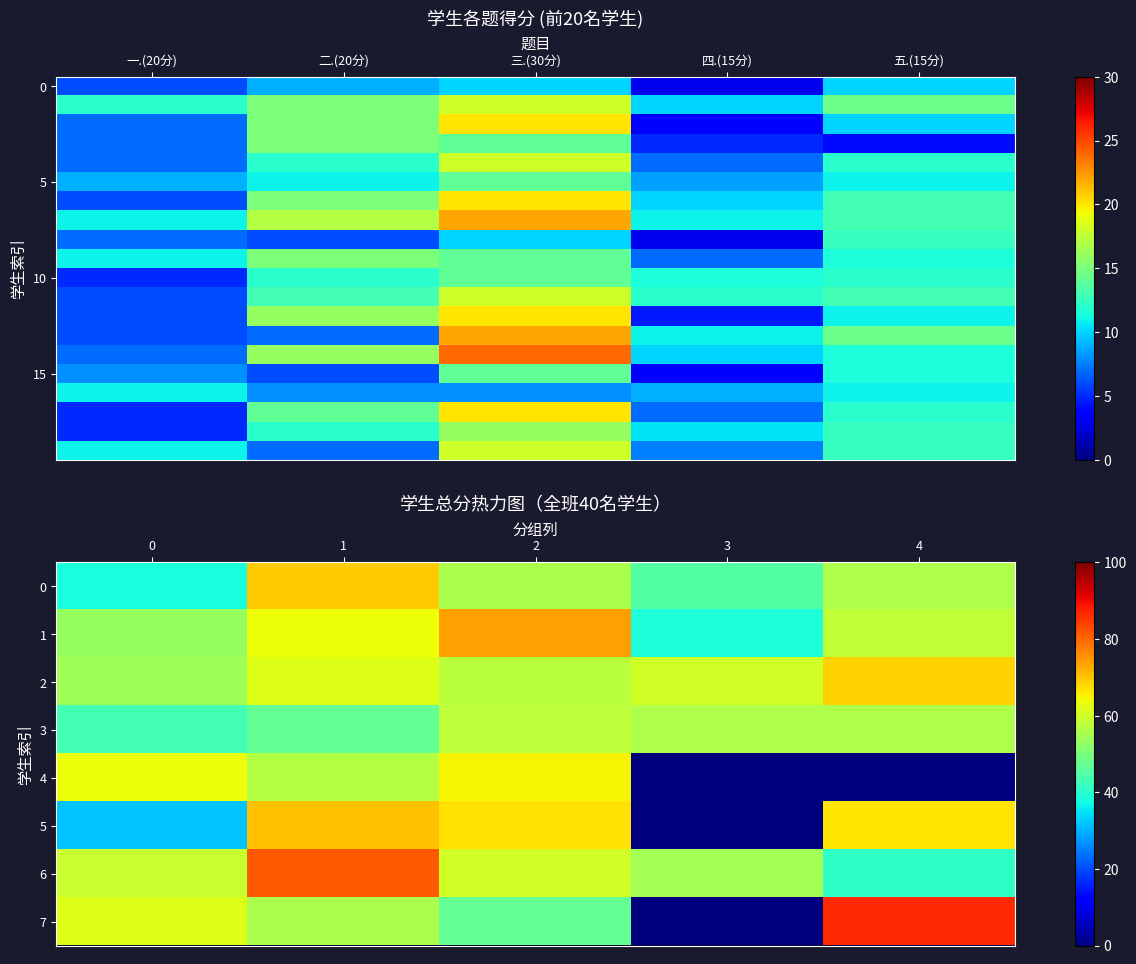

How many distinct data groups are displayed?

20